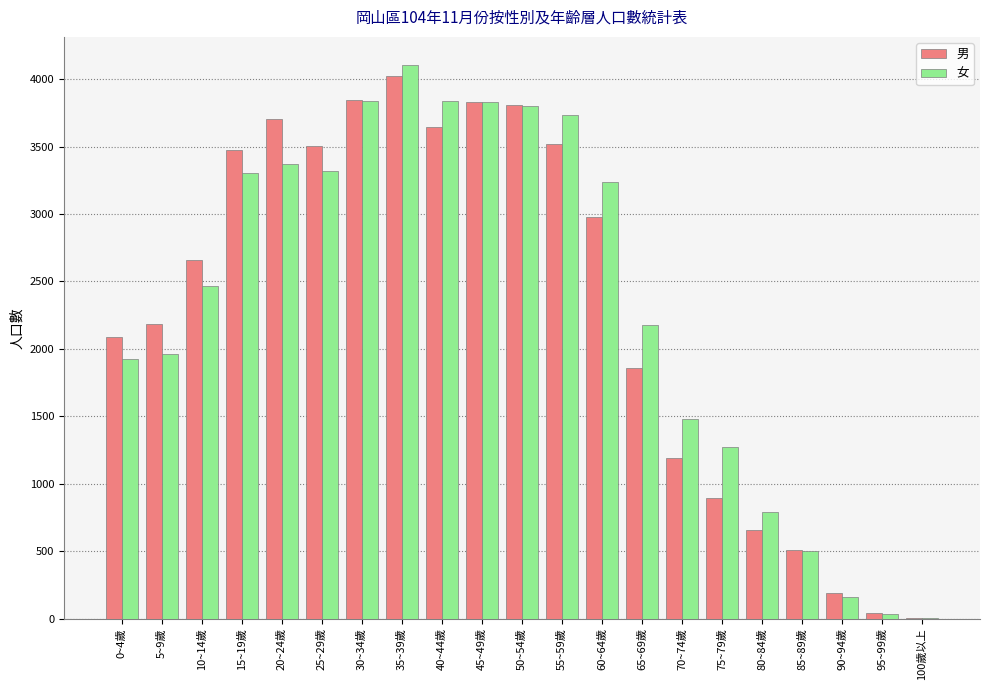

What is the total value across all series at 80~84歲?

1445